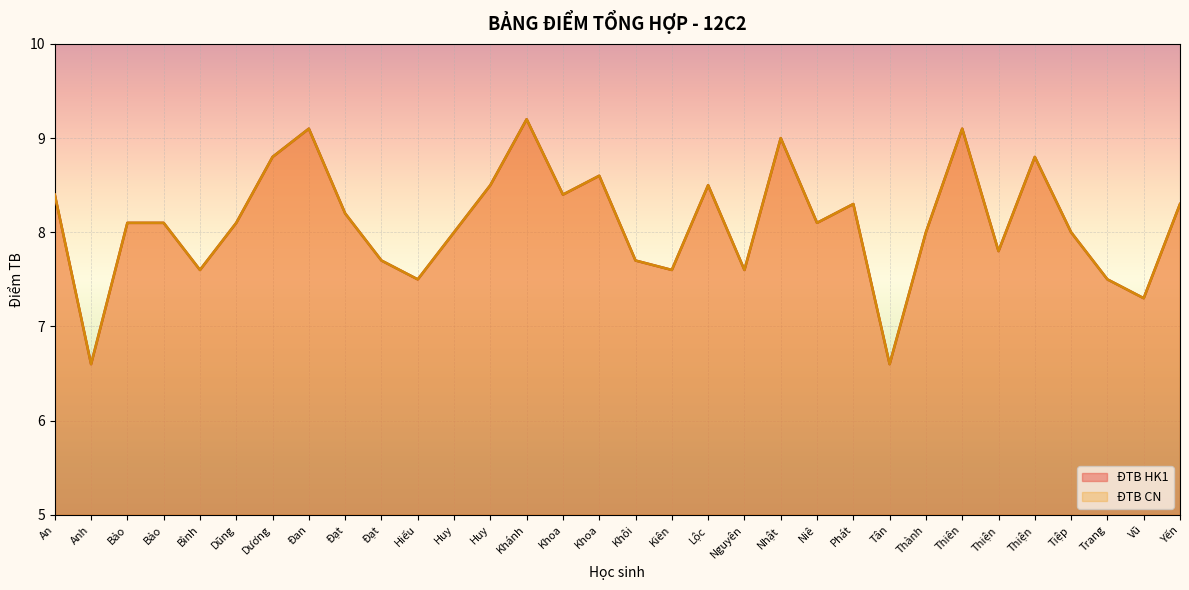

List the labels in order of ĐTB HK1 value, largest first.

Khánh, Đan, Thiên, Nhật, Dương, Thiện, Khoa, Huy, Lộc, An, Khoa, Phát, Yến, Đạt, Bảo, Bảo, Dũng, Niê, Huy, Thành, Tiệp, Thiện, Đạt, Khôi, Bình, Kiên, Nguyên, Hiếu, Trang, Vũ, Anh, Tân